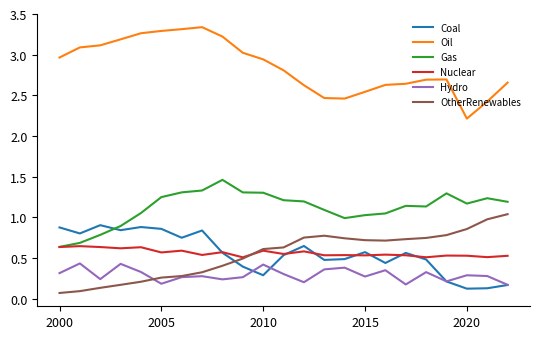

Which series has the largest total across all categories?

Oil